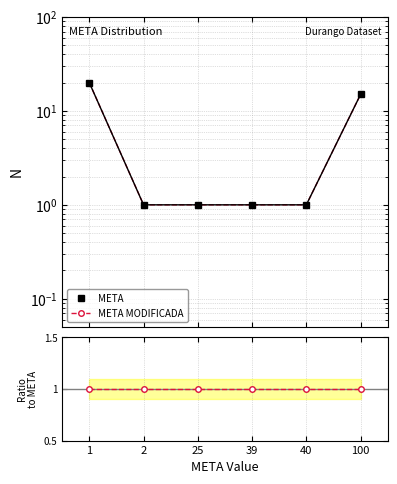

Which series has the largest total across all categories?

META